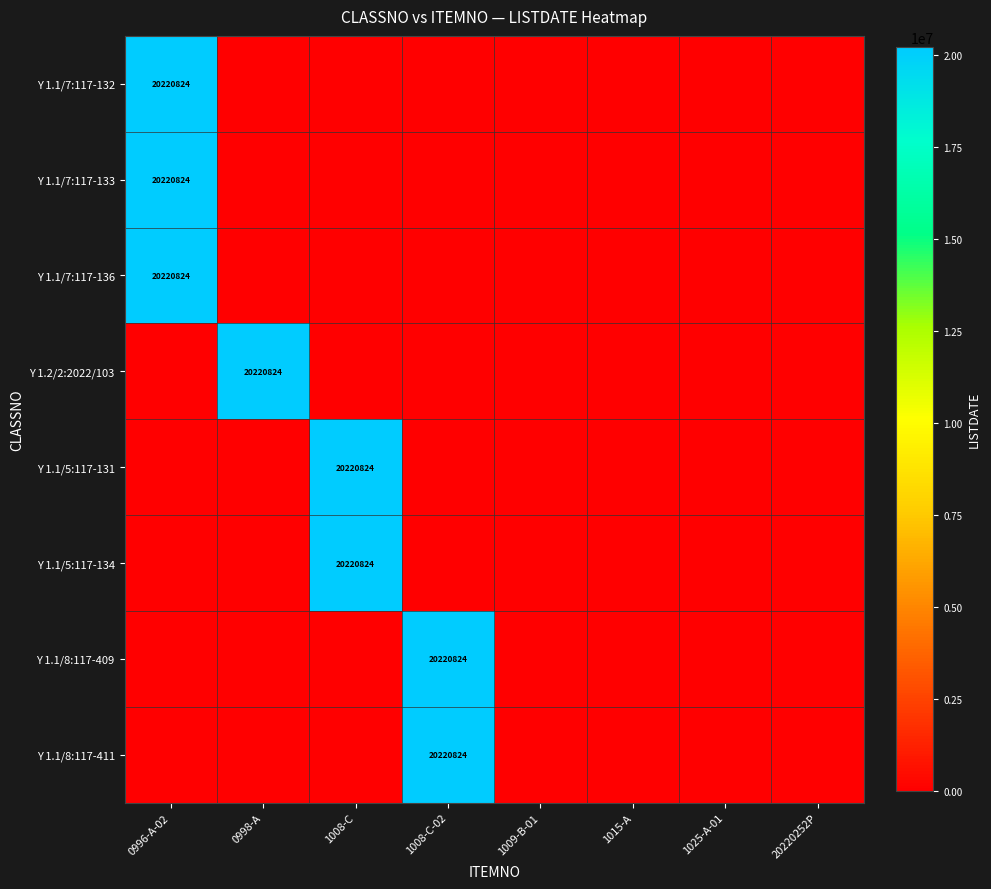

What is the maximum value shown in the chart?

20220824